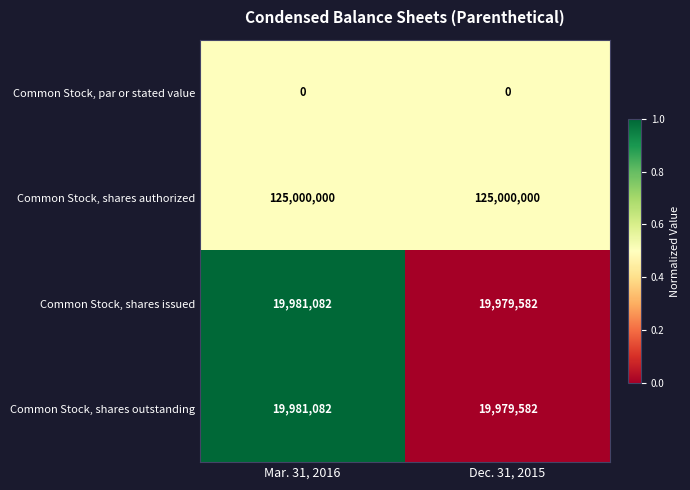

What is the difference between the highest and lowest values at Dec. 31, 2015?

125000000